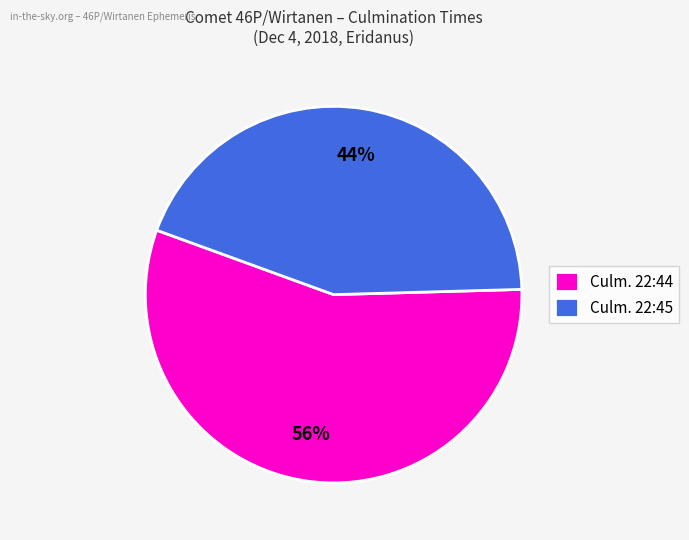

True or false: Culm. 22:45 accounts for 44% of the total.

True